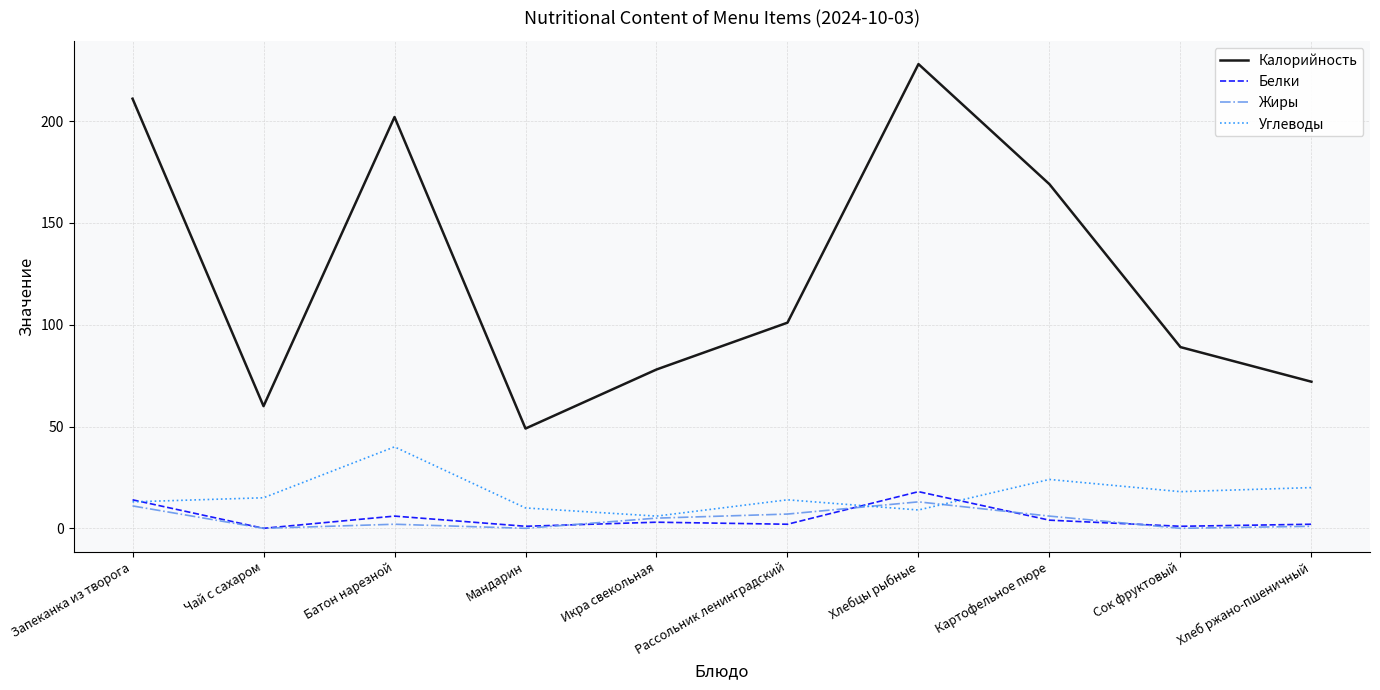

What is the sum of the Калорийность values at Хлеб ржано-пшеничный and Рассольник ленинградский?

173